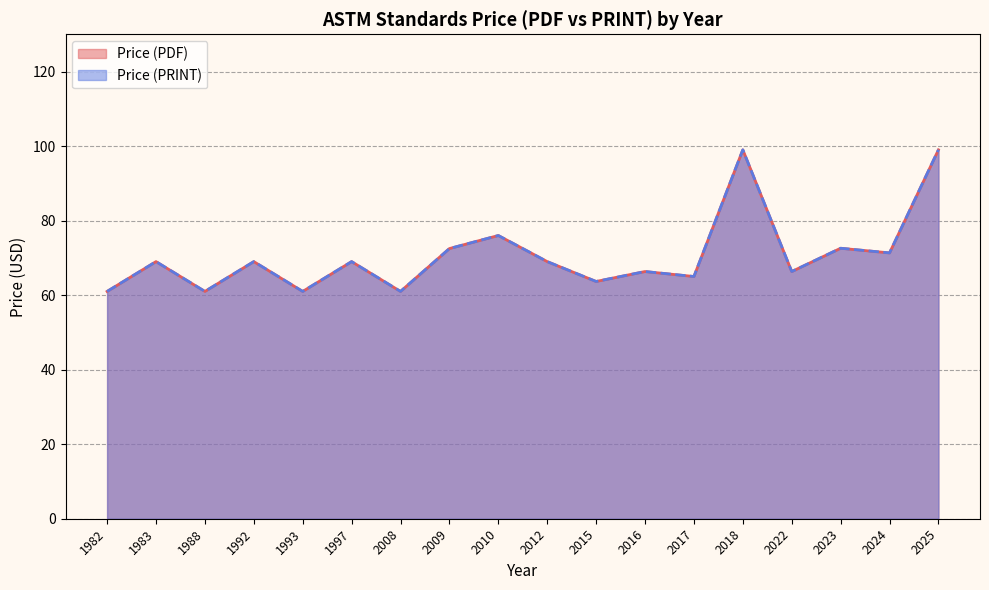

Which series has the widest spread of values?

Price (PDF)